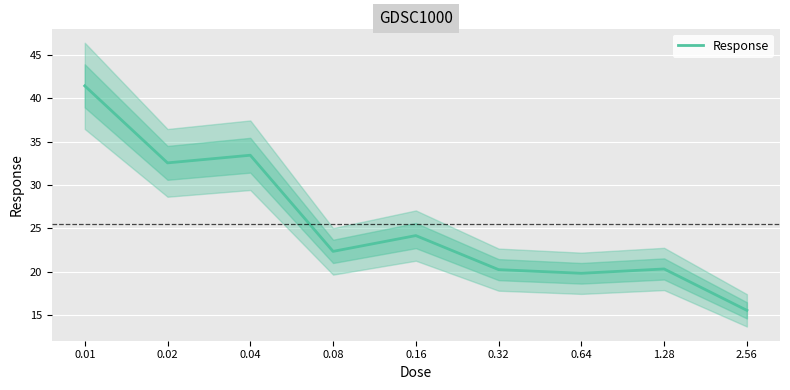

How many series are shown in this chart?

1